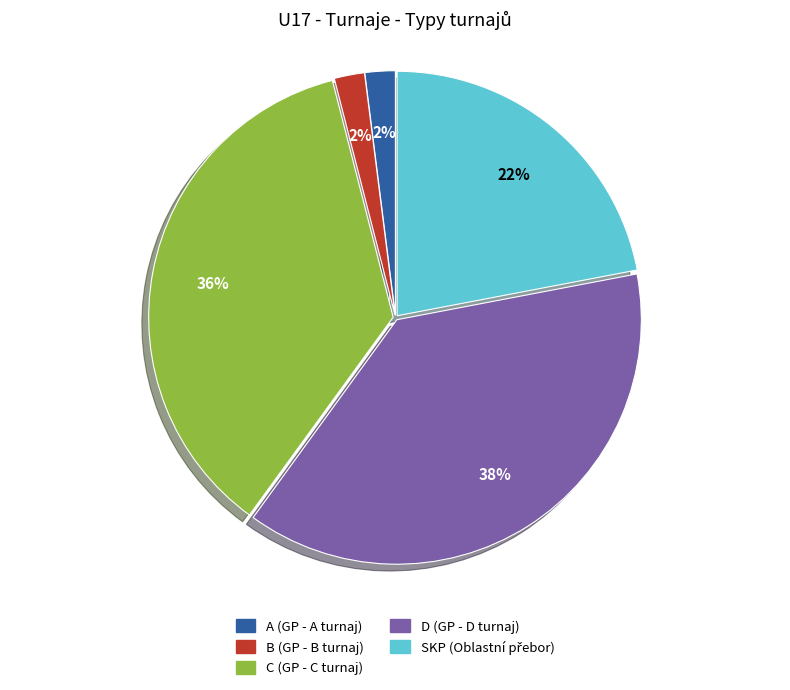

Combined, do B and SKP account for over 50%?

No